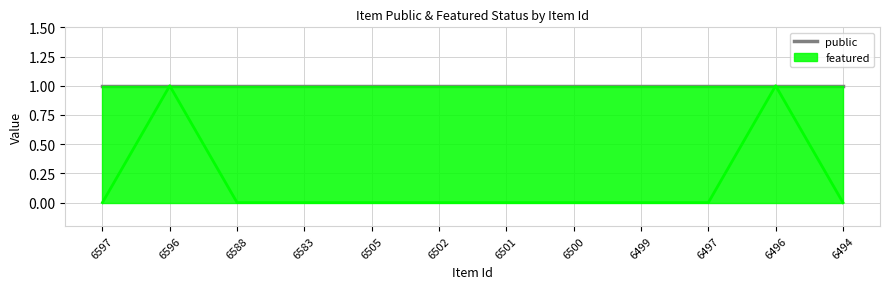

Reading left to right, list all the values displayed in this chart.

6597=0	6596=1	6588=0	6583=0	6505=0	6502=0	6501=0	6500=0	6499=0	6497=0	6496=1	6494=0